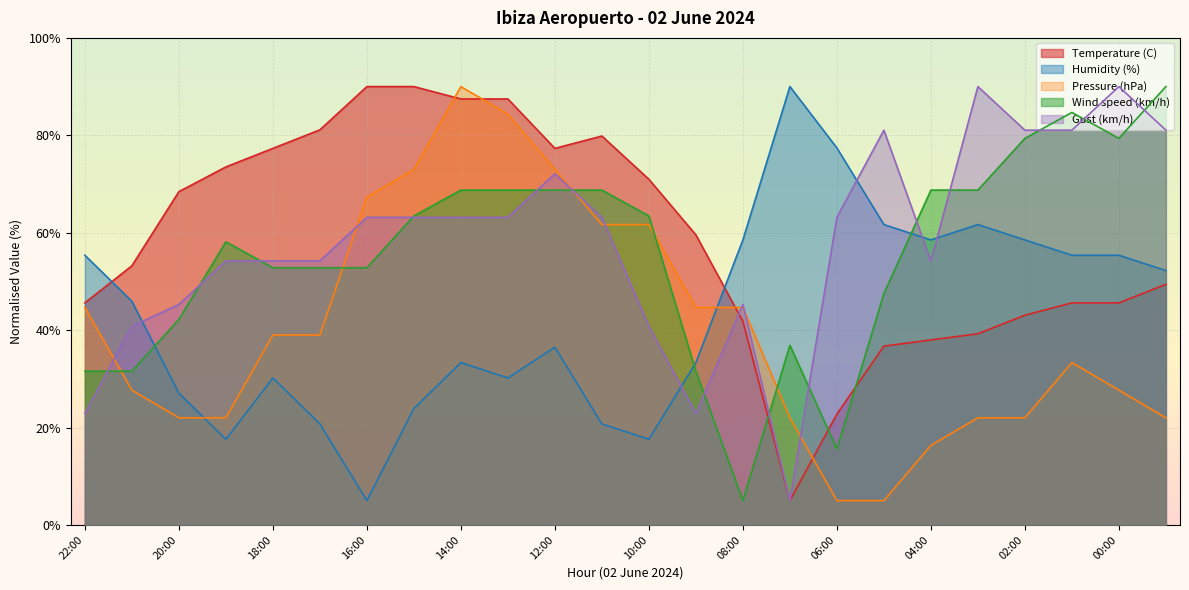

What is the difference between the second highest and second lowest values in the Gust (km/h) series?

67.1